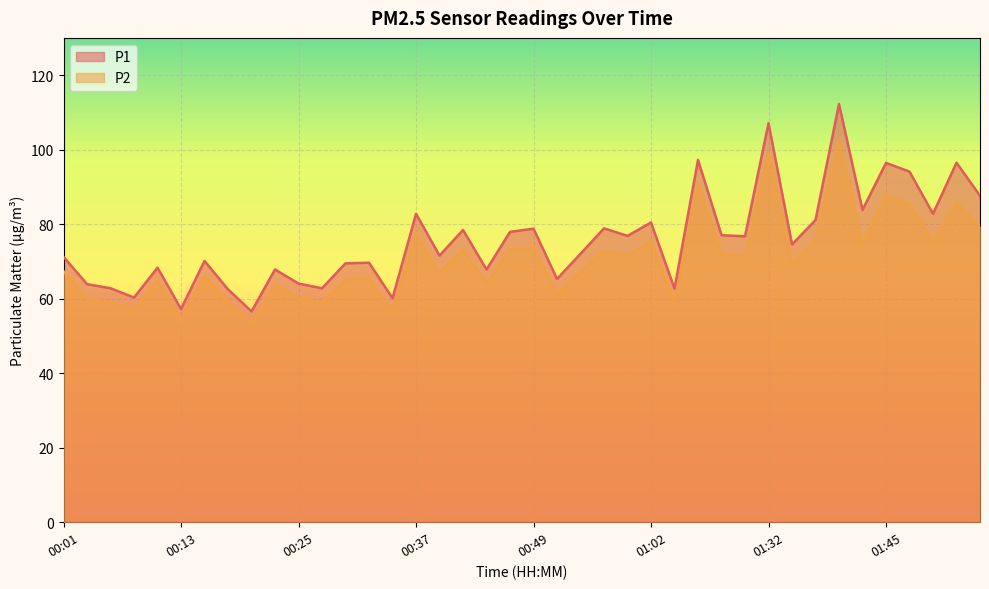

Reading left to right, transcribe all the data shown in this chart.

P1: 00:01=71.2	00:03=63.9	00:05=62.8	00:08=60.3	00:10=68.3	00:13=57.2	00:15=70.1	00:18=62.5	00:20=56.6	00:23=67.8	00:25=64.0	00:27=62.8	00:30=69.5	00:32=69.7	00:35=60.1	00:37=82.8	00:40=71.6	00:42=78.5	00:44=67.8	00:47=77.9	00:49=78.8	00:52=65.3	00:54=72.0	00:57=78.9	00:59=76.8	01:02=80.5	01:04=62.7	01:10=97.2	01:12=77.0	01:15=76.7	01:32=107.1	01:35=74.6	01:38=81.1	01:40=112.2	01:43=83.8	01:45=96.5	01:48=94.1	01:50=82.8	01:53=96.5	01:55=87.6
P2: 00:01=67.3	00:03=60.1	00:05=59.1	00:08=57.1	00:10=64.8	00:13=54.0	00:15=66.1	00:18=59.1	00:20=53.2	00:23=63.8	00:25=60.2	00:27=58.9	00:30=65.0	00:32=65.5	00:35=56.5	00:37=77.6	00:40=66.9	00:42=73.2	00:44=64.0	00:47=73.2	00:49=73.6	00:52=61.2	00:54=67.2	00:57=72.8	00:59=71.5	01:02=75.5	01:04=59.0	01:10=90.6	01:12=72.0	01:15=71.3	01:32=99.5	01:35=69.0	01:38=76.0	01:40=102.4	01:43=74.8	01:45=87.7	01:48=85.5	01:50=75.3	01:53=85.7	01:55=79.2